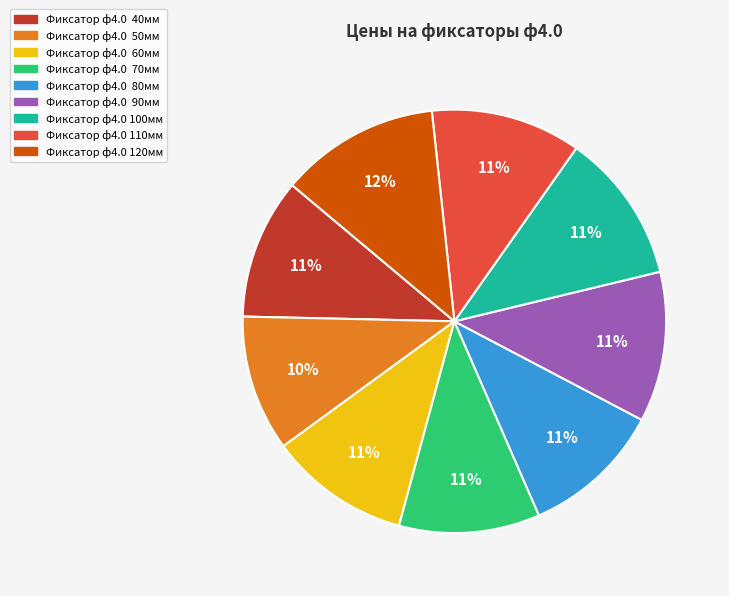

Approximately how many times larger is the value at Фиксатор ф4.0 50мм compared to Фиксатор ф4.0 100мм?

0.9